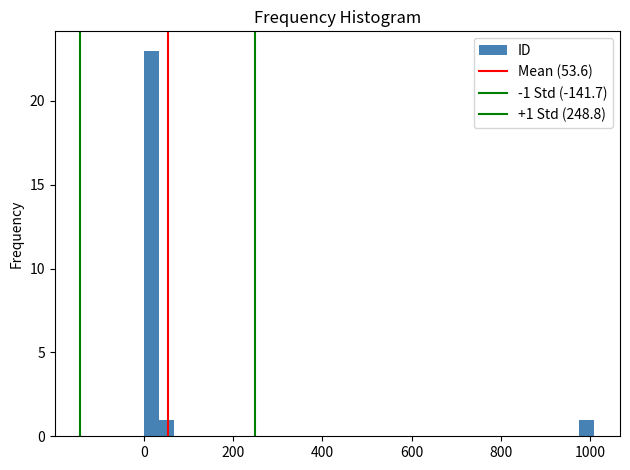

Read against the x-axis, roughly where is the centre of the tallest bar?

20